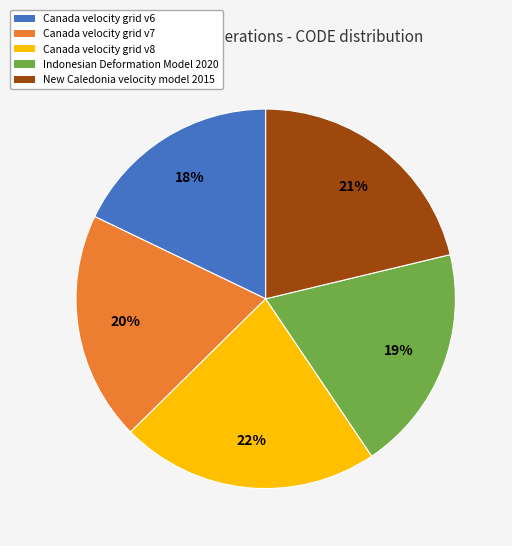

What is the smallest slice in the pie chart?

Canada velocity grid v6